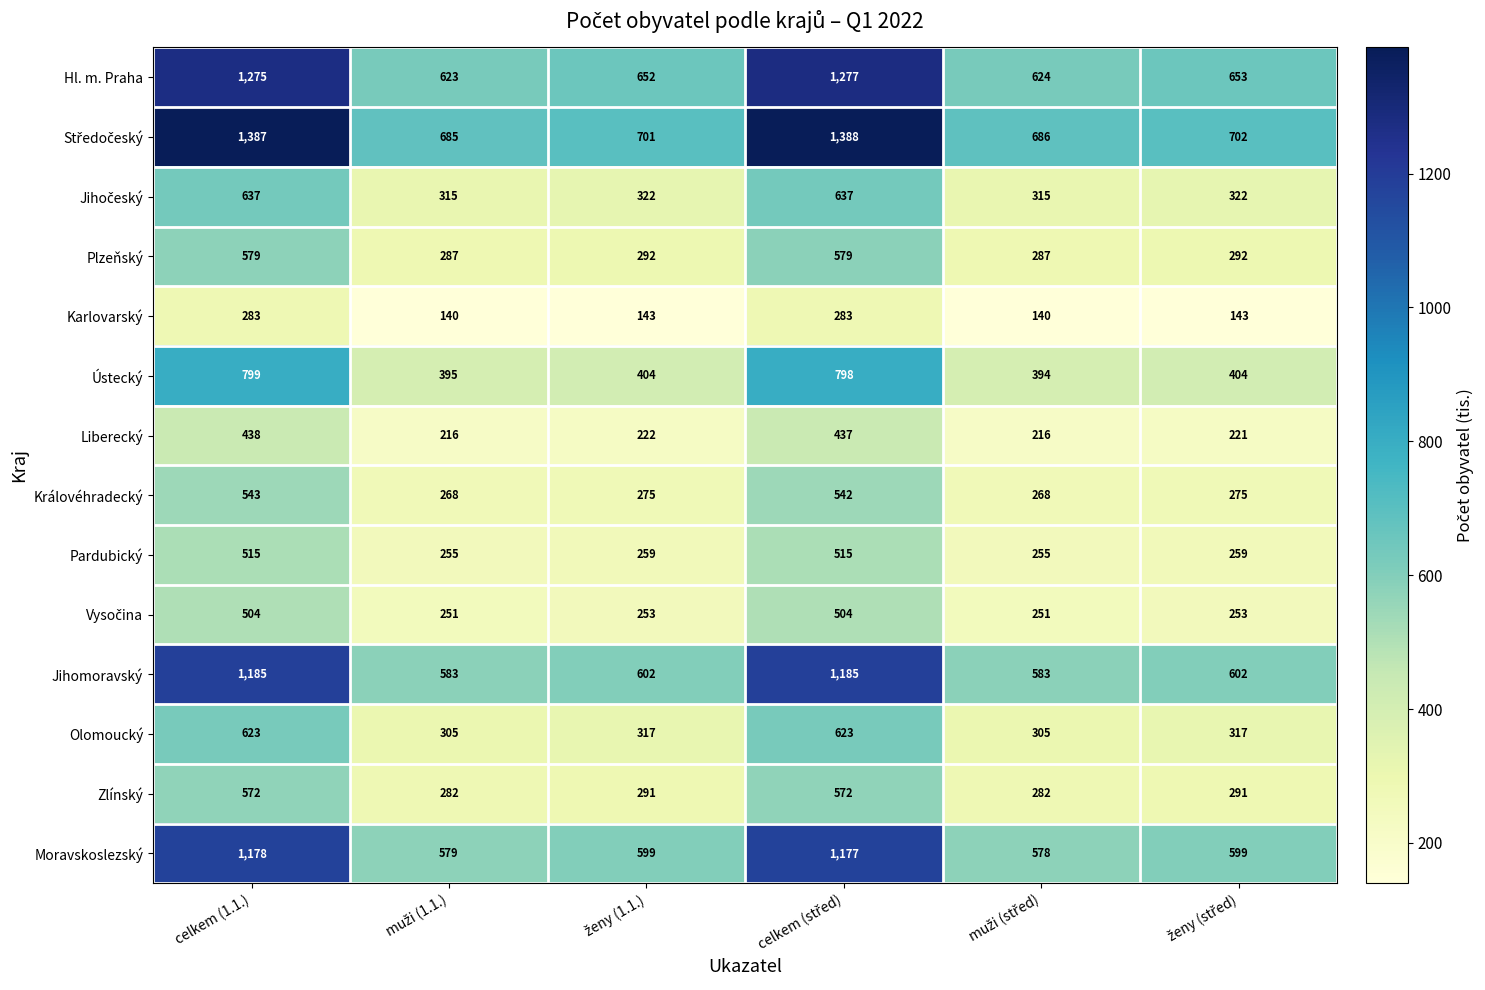

What is the sum of all Královéhradecký values?

2171